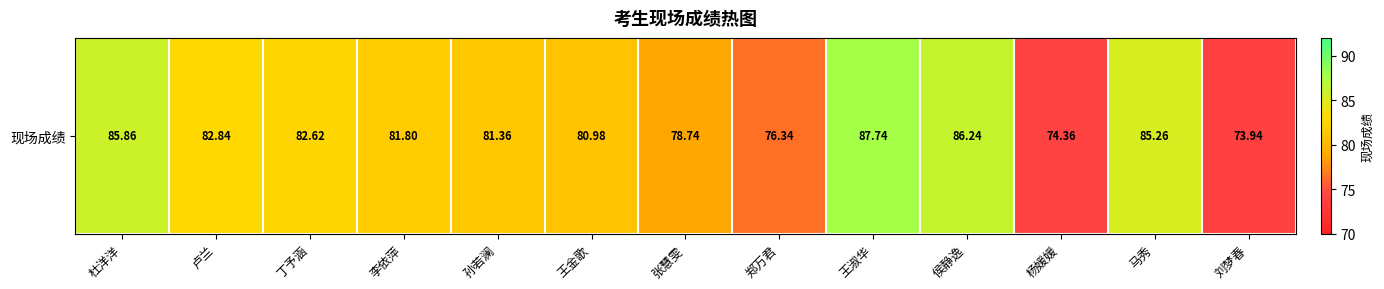

List the labels in order of value, largest first.

王淑华, 侯静逸, 杜洋洋, 马秀, 卢兰, 丁予涵, 李依萍, 孙若澜, 王金歌, 张慧雯, 郑万君, 杨媛媛, 刘梦春